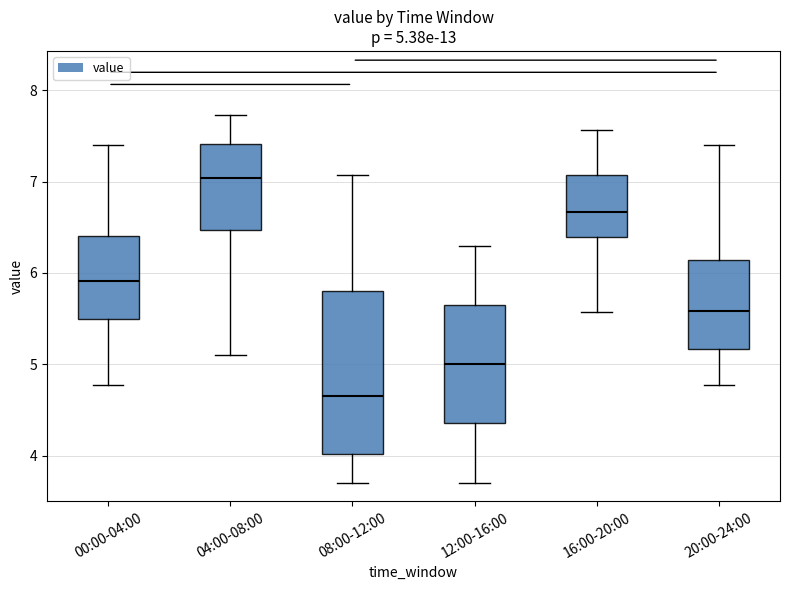

Comparing the boxes themselves (not the whiskers), which one is the tallest?

08:00-12:00